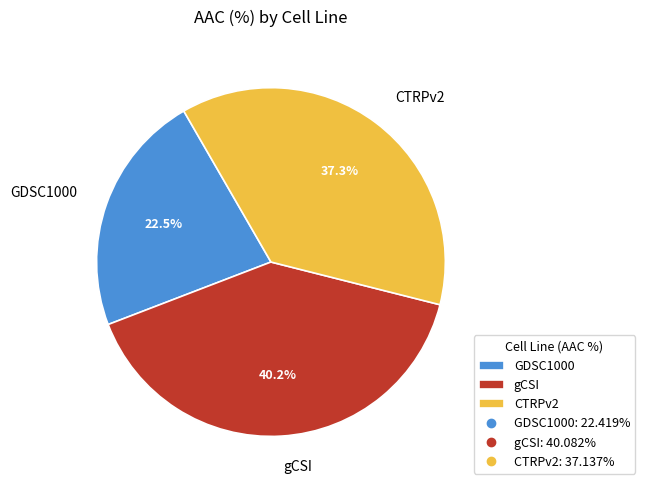

True or false: gCSI accounts for 28% of the total.

False